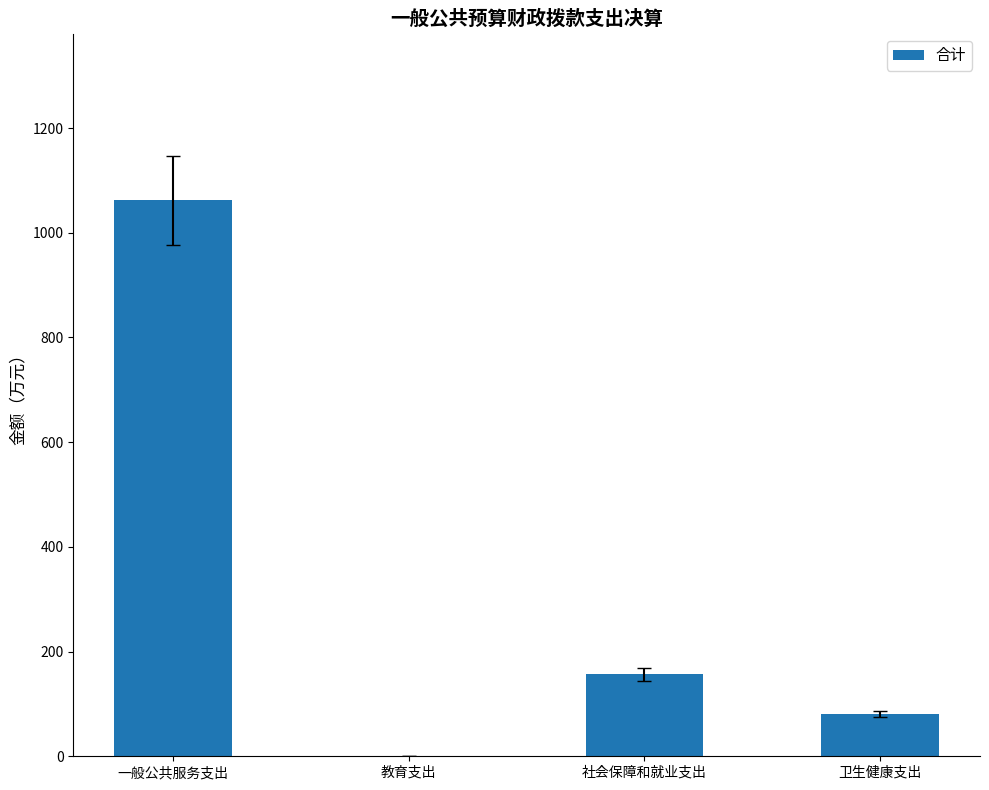

Reading left to right, list all the values displayed in this chart.

1061.9	0.4	156.7	80.6